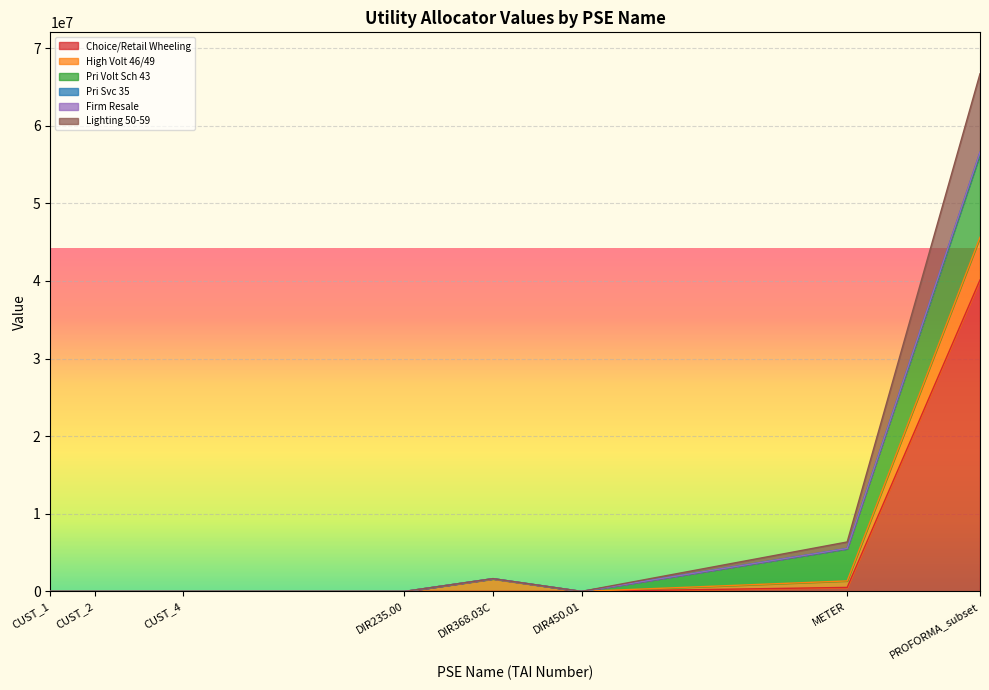

True or false: Pri Volt Sch 43 has a value of 0.0 at DIR368.03C_2.

True